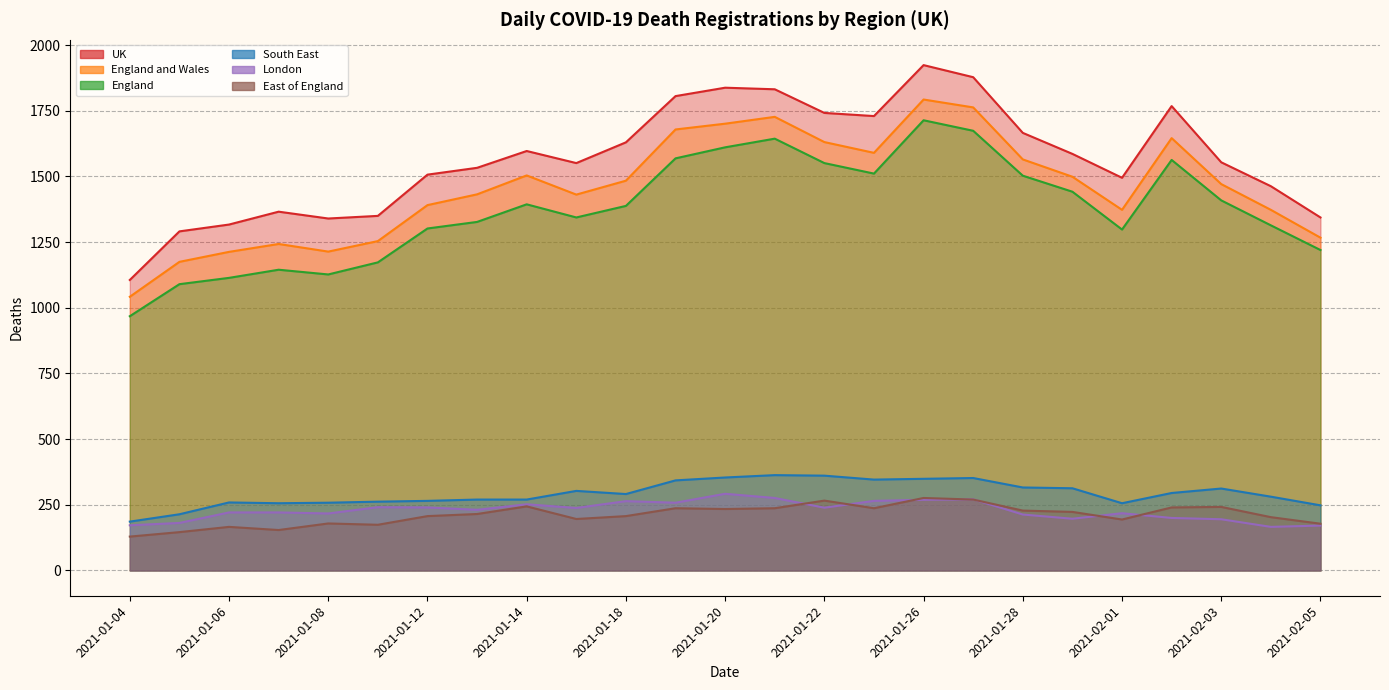

In England and Wales, how many points are lower than both neighbors (excluding endpoints)?

4